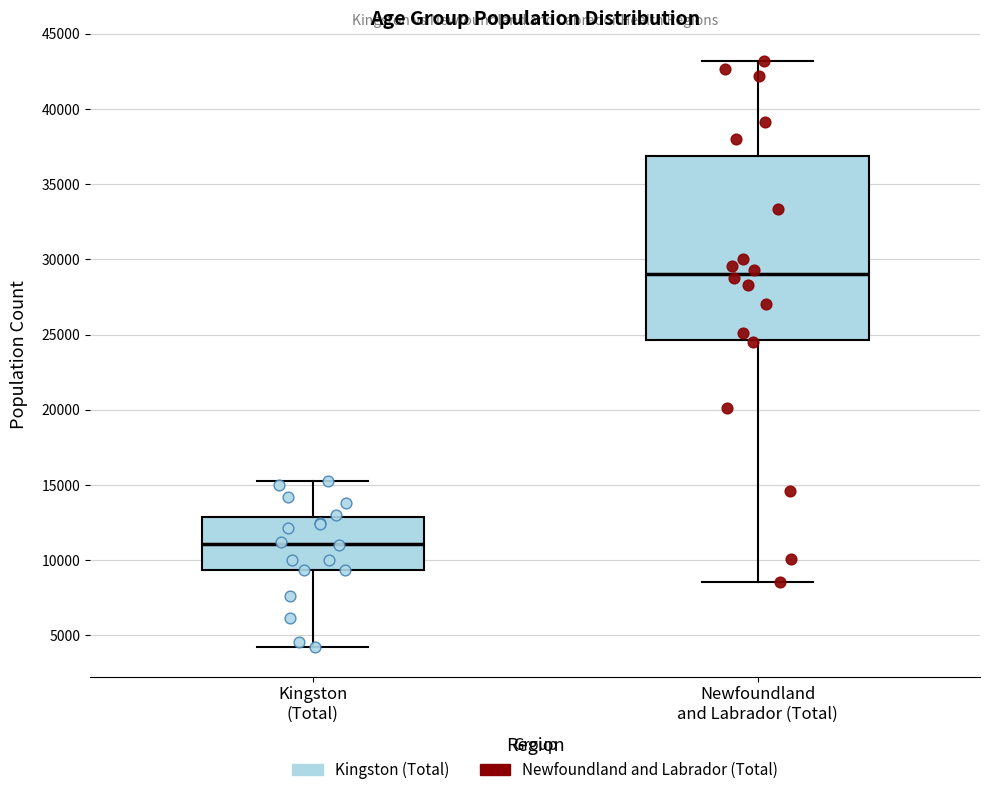

Reading left to right, read every box against the y-axis: the position of its median line, the range the box covers, and the ends of its whiskers. The values are not printed on the chart, so give them approximately, as read against the axis.

Kingston (Total): median 11000, box 9500 to 13000, whiskers 4000 to 15500
Newfoundland and Labrador (Total): median 29000, box 24500 to 37000, whiskers 8500 to 43000